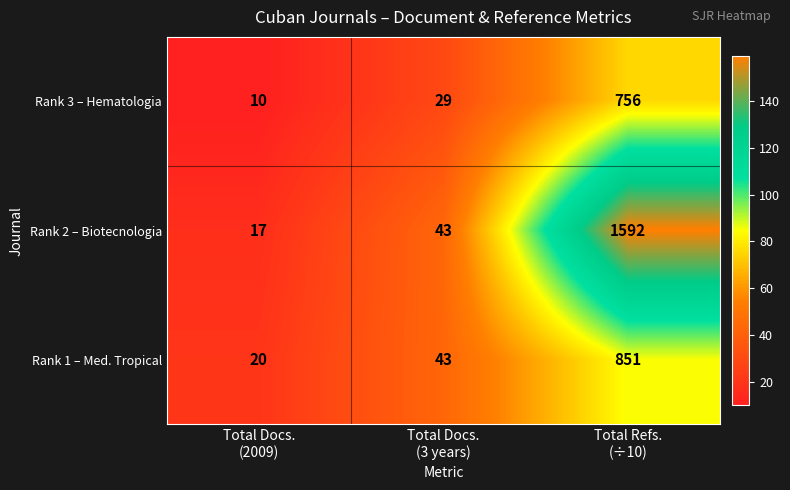

What is the spread (max minus min) of values at Total Docs.
(2009)?

10